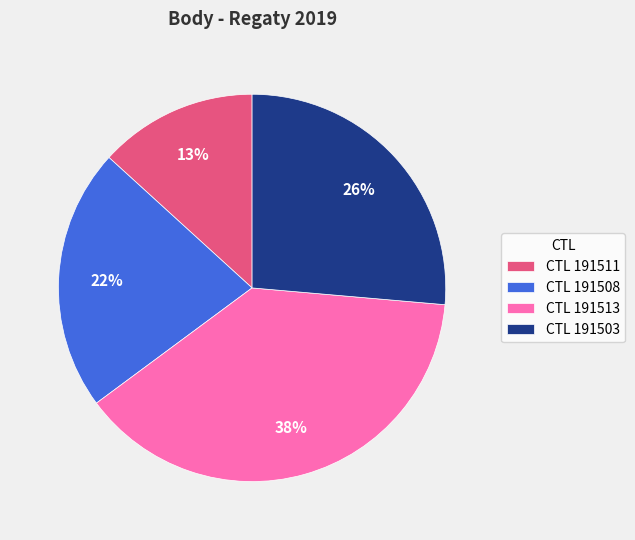

To the nearest percent, what portion does CTL 191511 represent?

13%